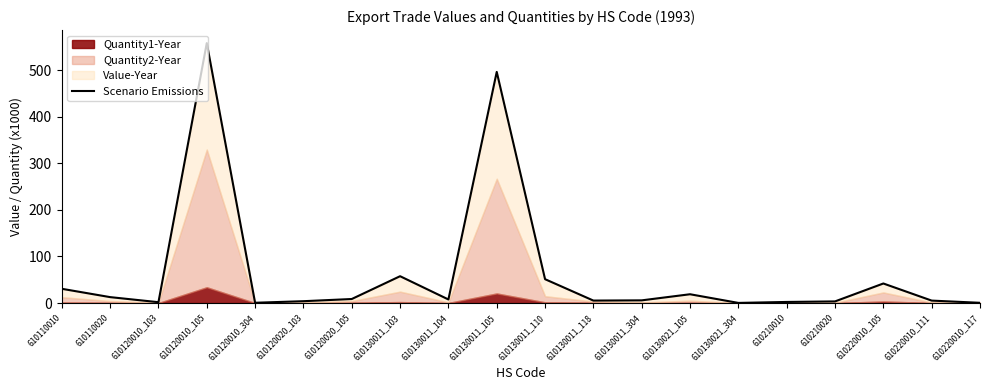

How many interior local peaks (higher than both neighbors) does the data have?

5